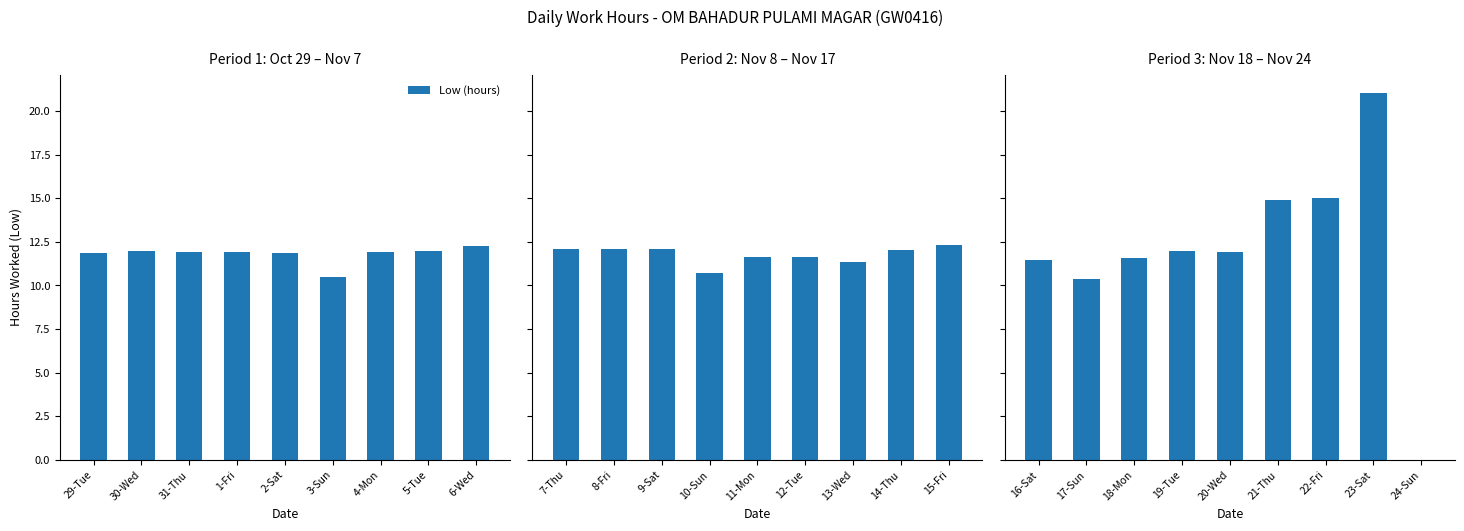

What is the difference between the maximum and minimum values?

21.0